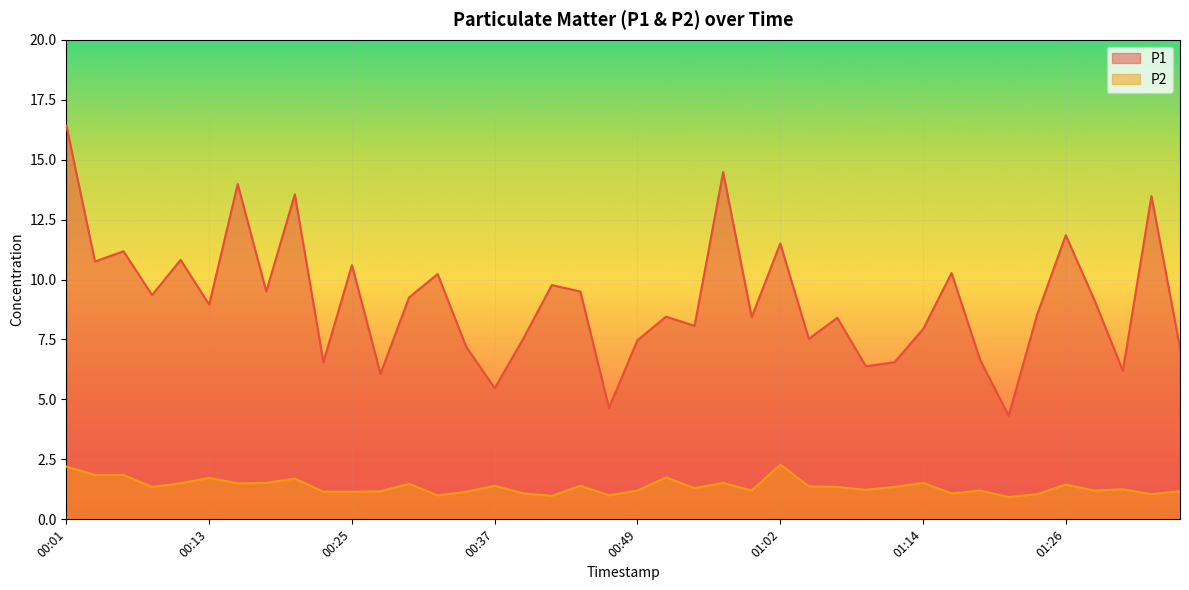

Which series has the widest spread of values?

P1